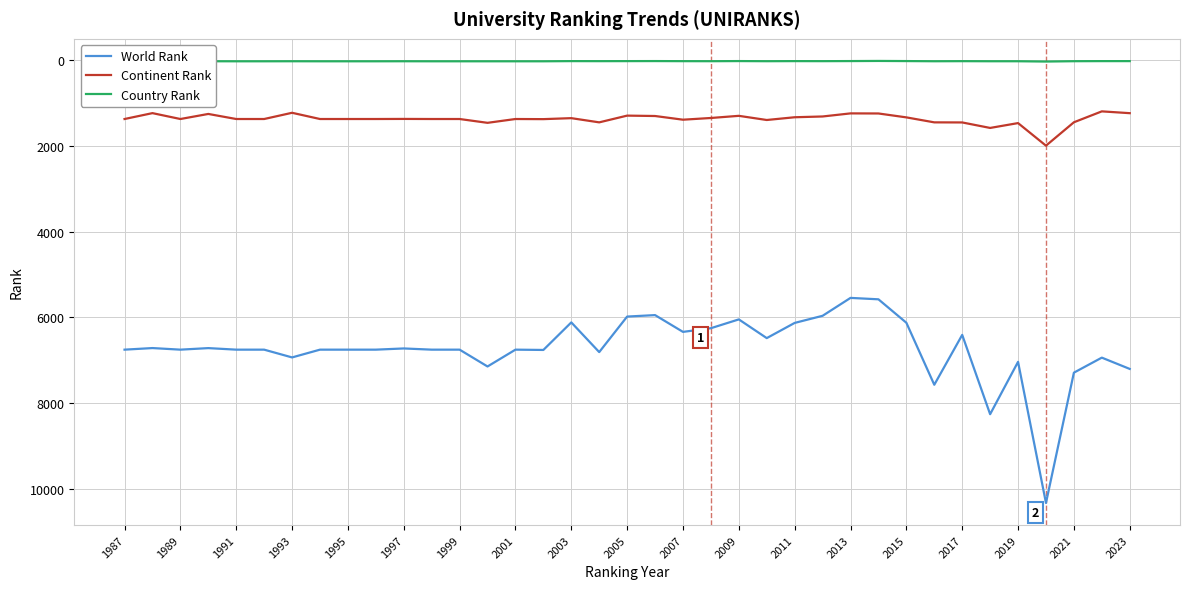

List the series in order of their overall mean, lowest first.

Country Rank, Continent Rank, World Rank